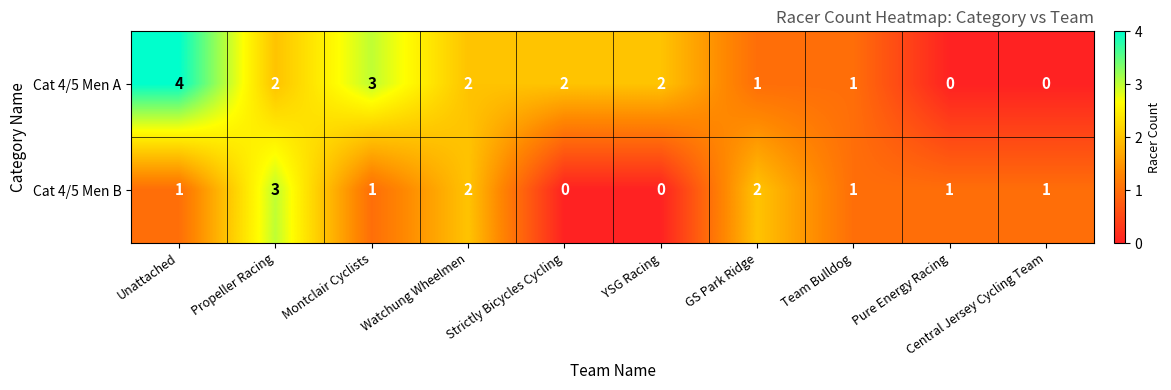

Is it true that Cat 4/5 Men A equals 1 at GS Park Ridge?

True